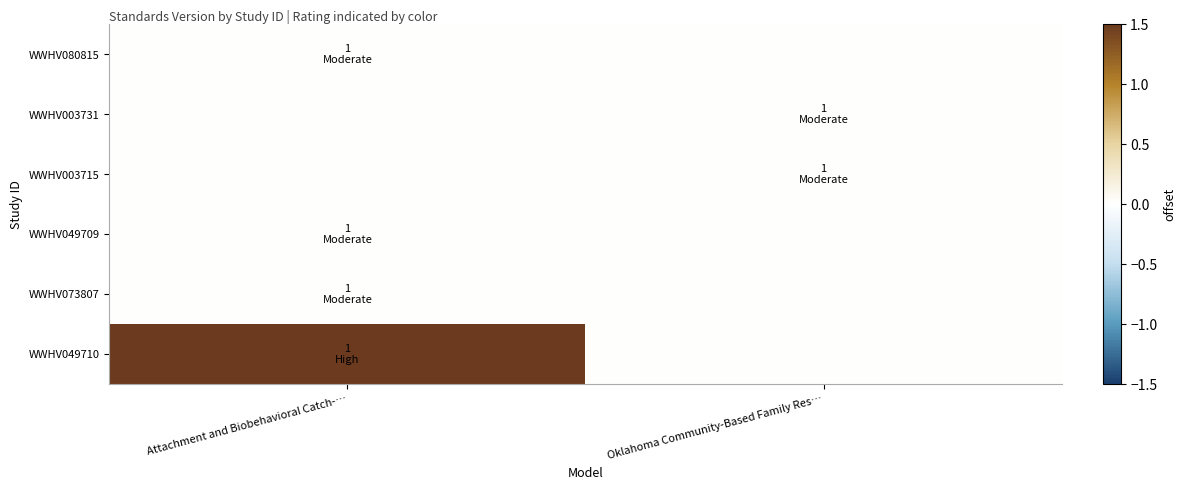

Which series has the largest total across all categories?

WWHV049710